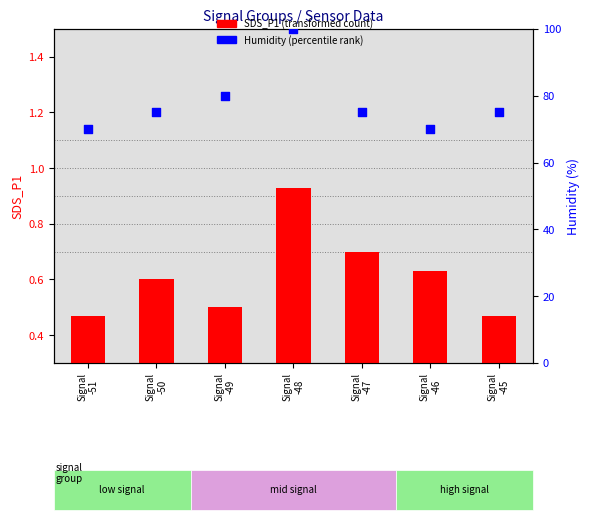

At how many categories does at least one series exceed 81?

1